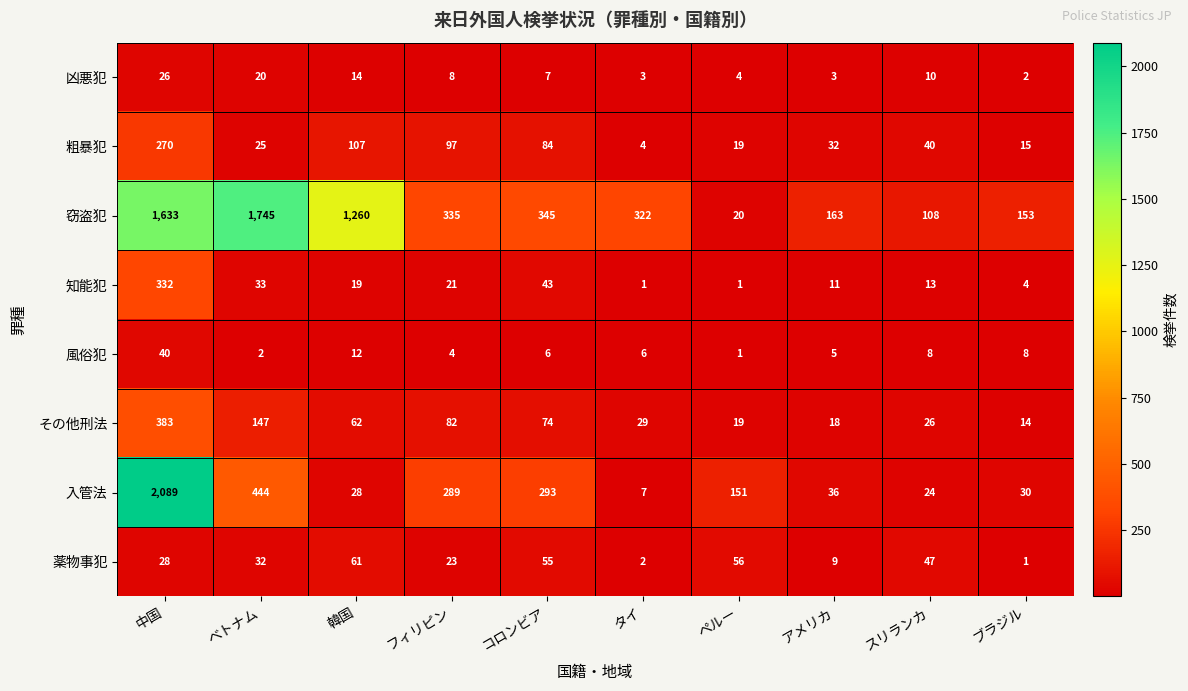

The value of 知能犯 at ブラジル is 7. True or false?

False